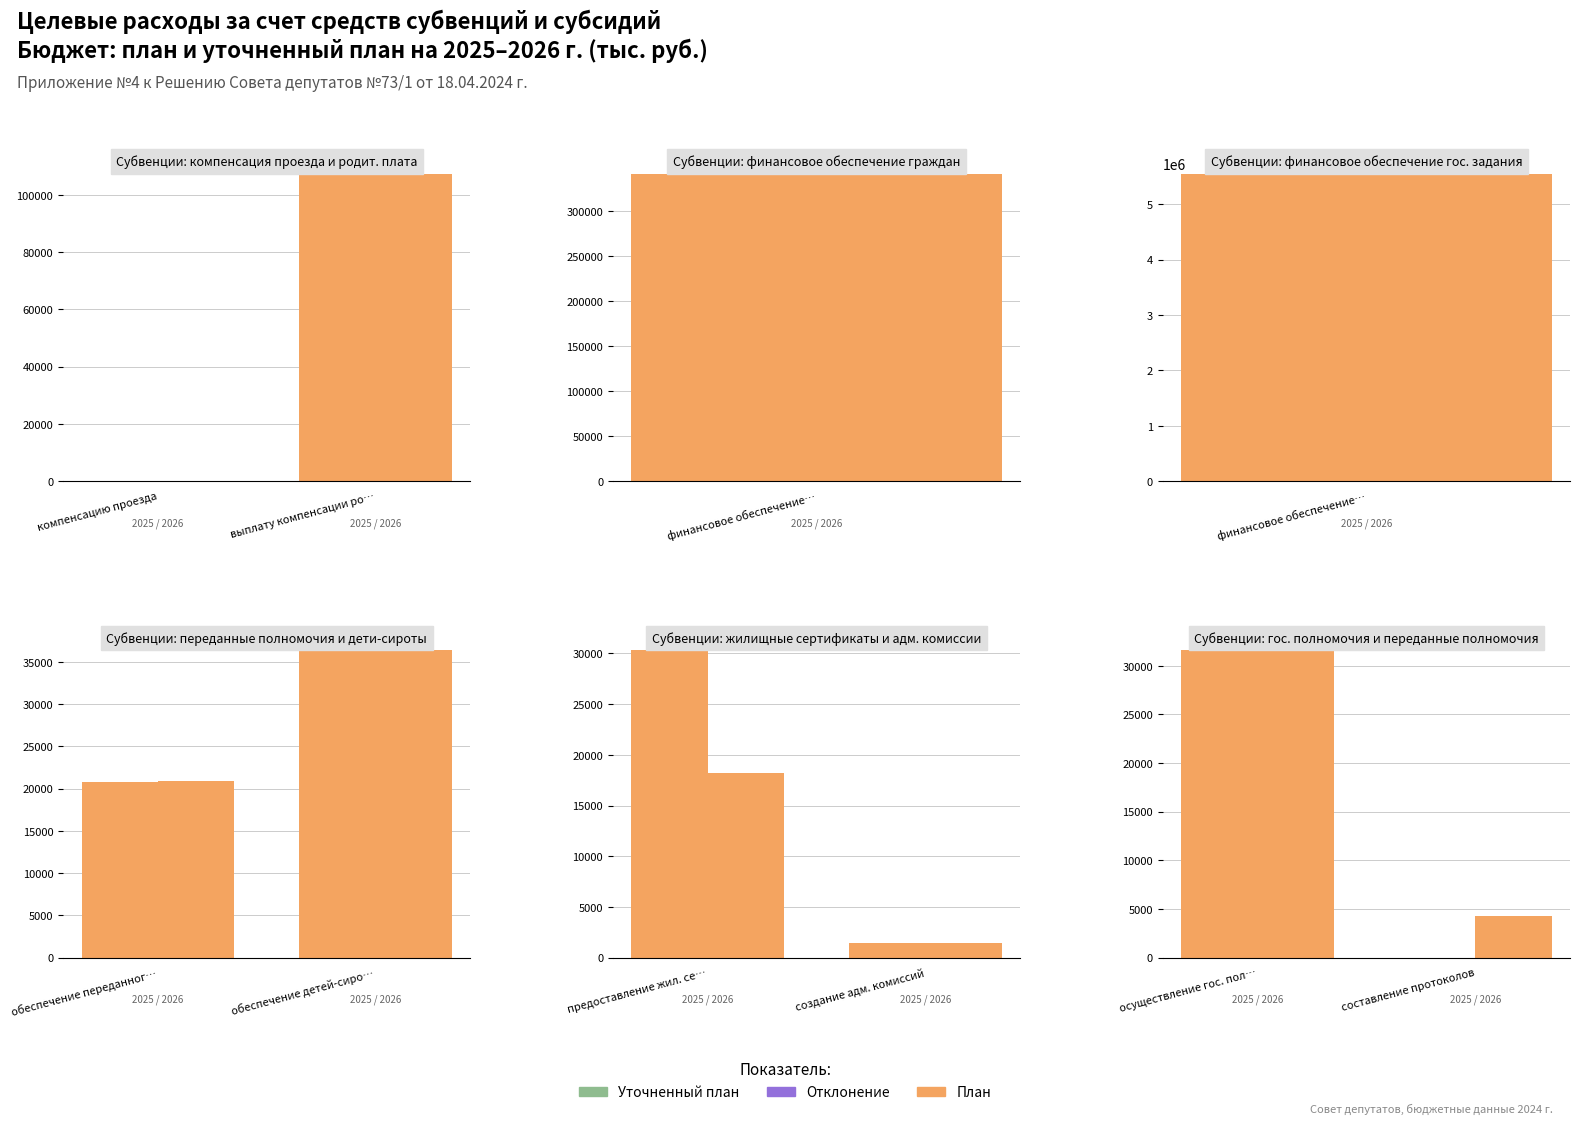

Does the chart contain any negative values?

No